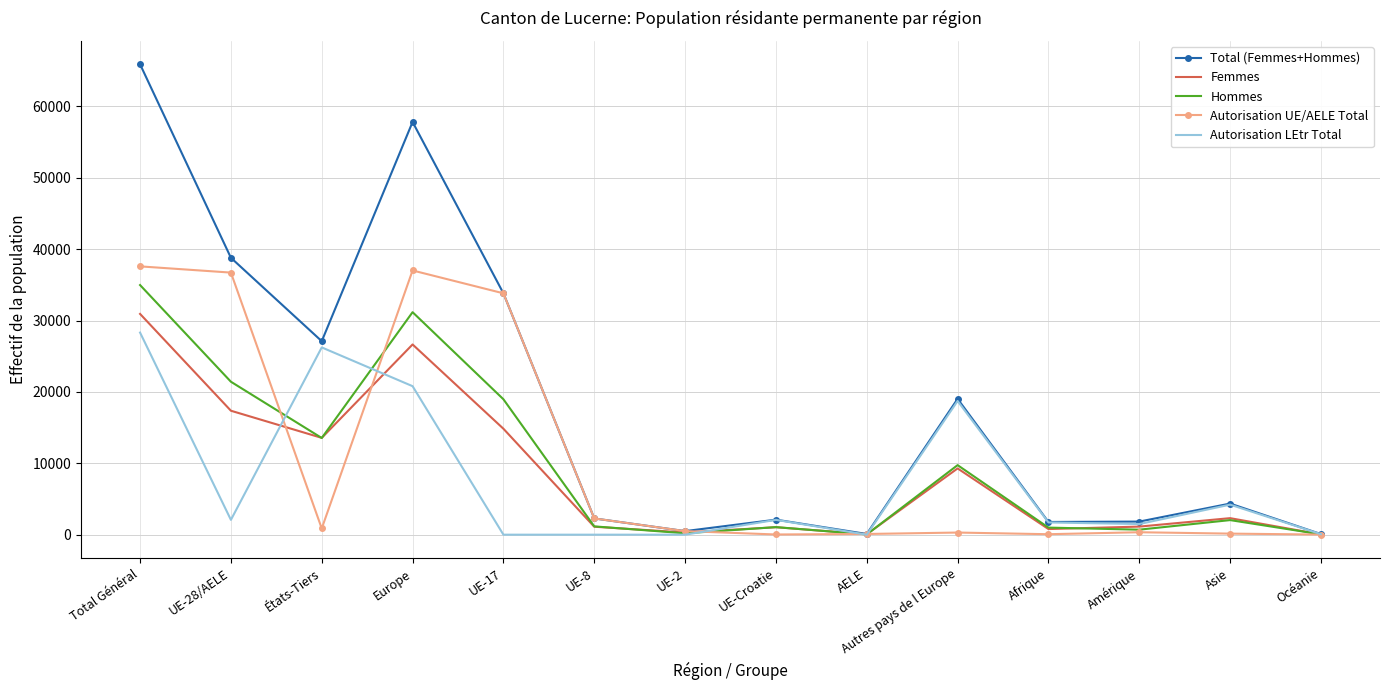

True or false: Femmes has a value of 13565 at États-Tiers.

True